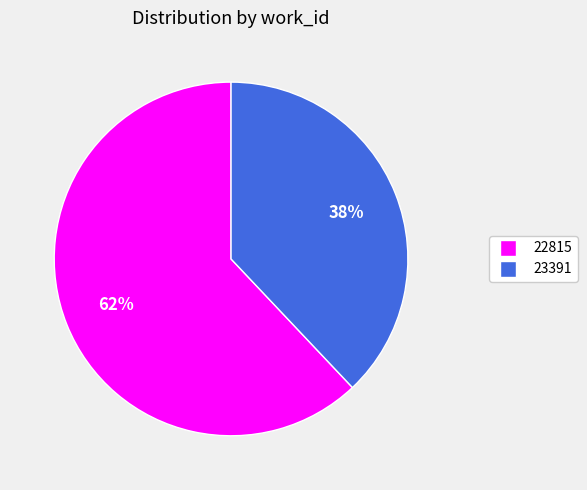

Which category has the biggest portion of the pie?

22815